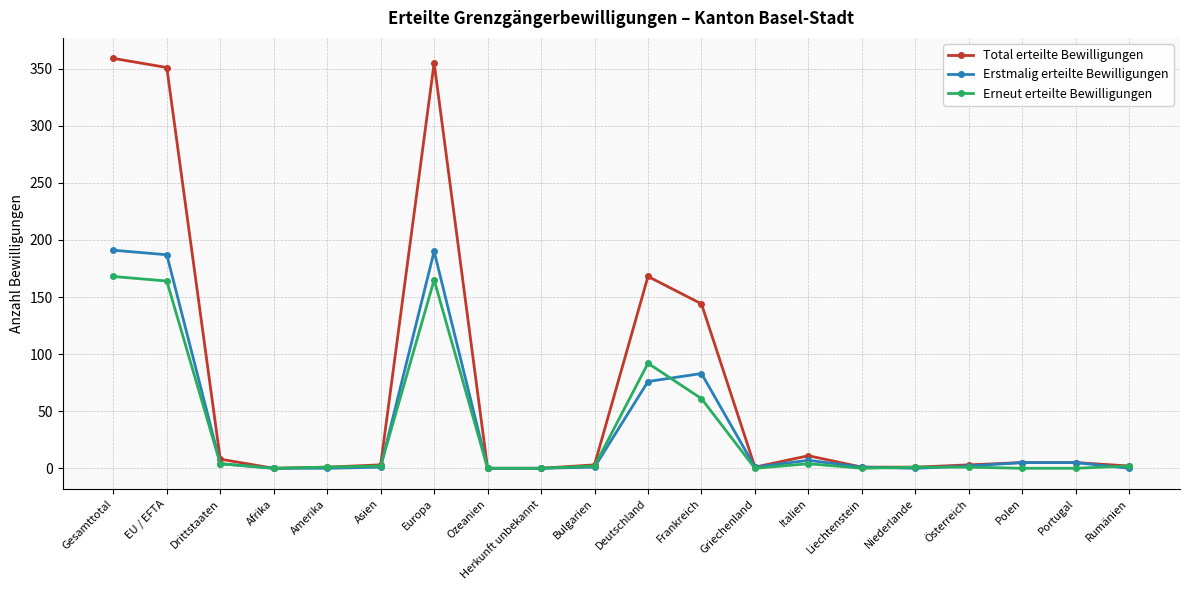

Rank the series at Gesamttotal from highest to lowest value.

Total erteilte Bewilligungen, Erstmalig erteilte Bewilligungen, Erneut erteilte Bewilligungen